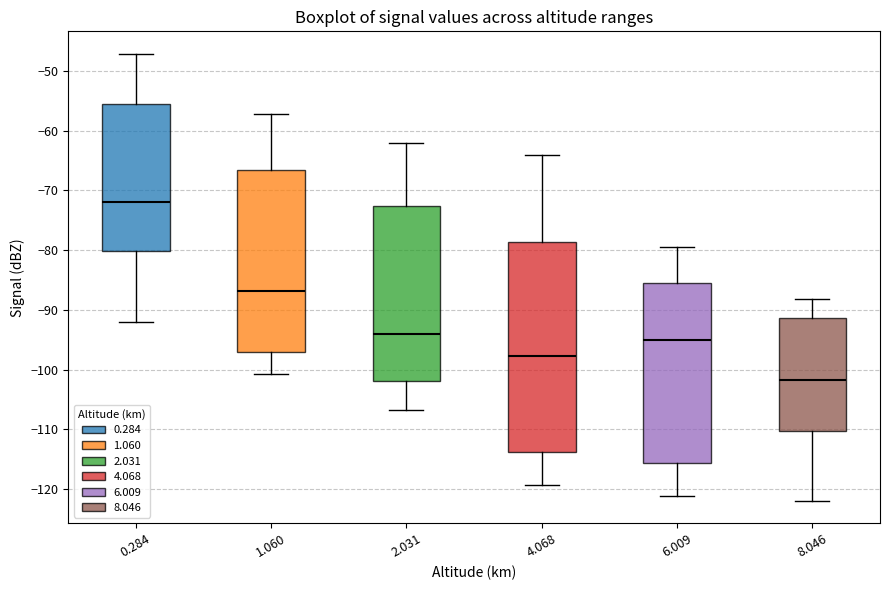

Reading left to right, read every box against the y-axis: the position of its median line, the range the box covers, and the ends of its whiskers. The values are not printed on the chart, so give them approximately, as read against the axis.

0.284: median -72, box -80 to -55, whiskers -92 to -47
1.060: median -87, box -97 to -67, whiskers -101 to -57
2.031: median -94, box -102 to -73, whiskers -107 to -62
4.068: median -98, box -114 to -79, whiskers -119 to -64
6.009: median -95, box -116 to -85, whiskers -121 to -79
8.046: median -102, box -110 to -91, whiskers -122 to -88